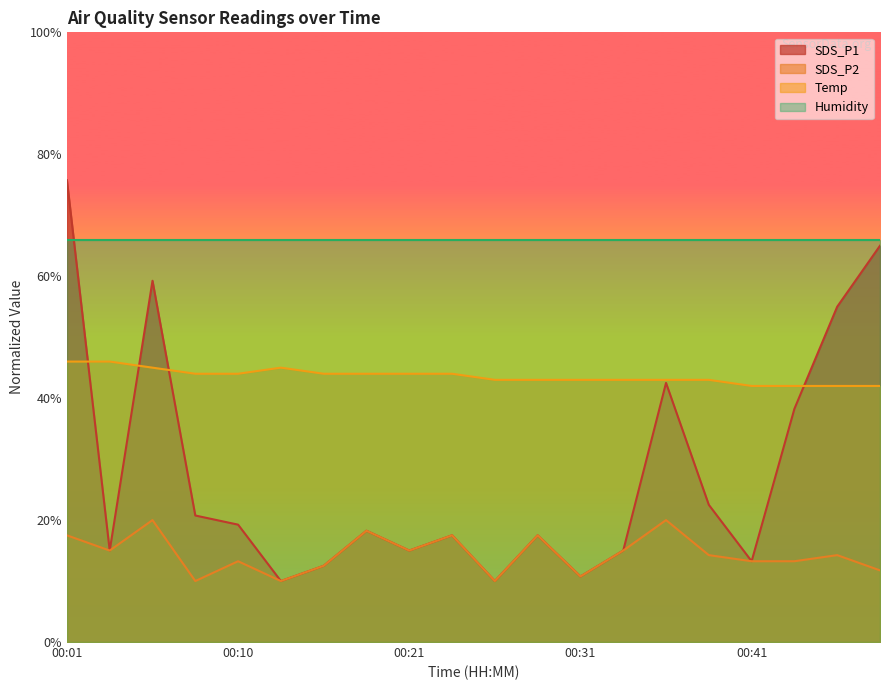

How many intersections are there between Temp and SDS_P1?

4